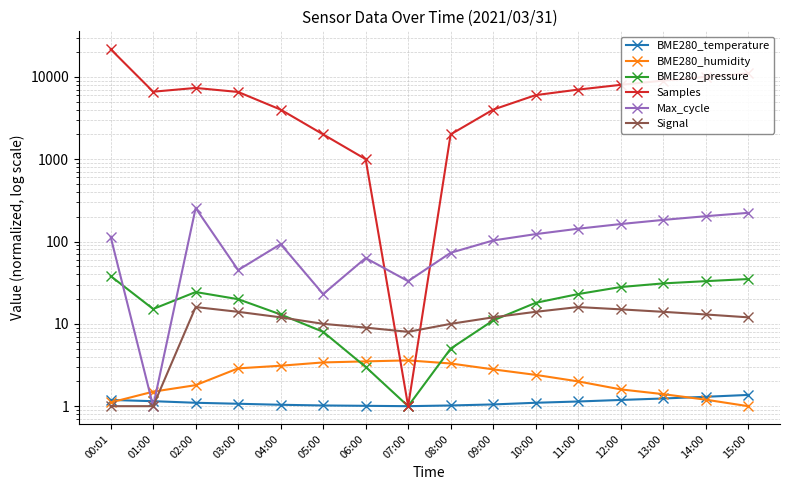

What is the difference between the second highest and minimum values in the BME280_humidity series?

2.5